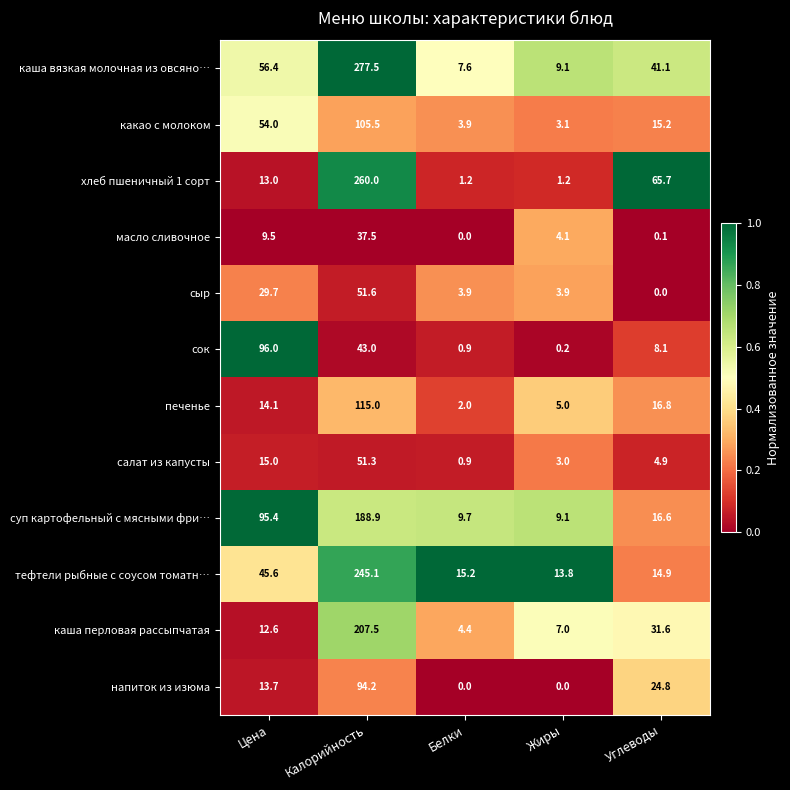

Is the value of хлеб пшеничный 1 сорт at Углеводы greater than the value of напиток из изюма at Белки?

Yes